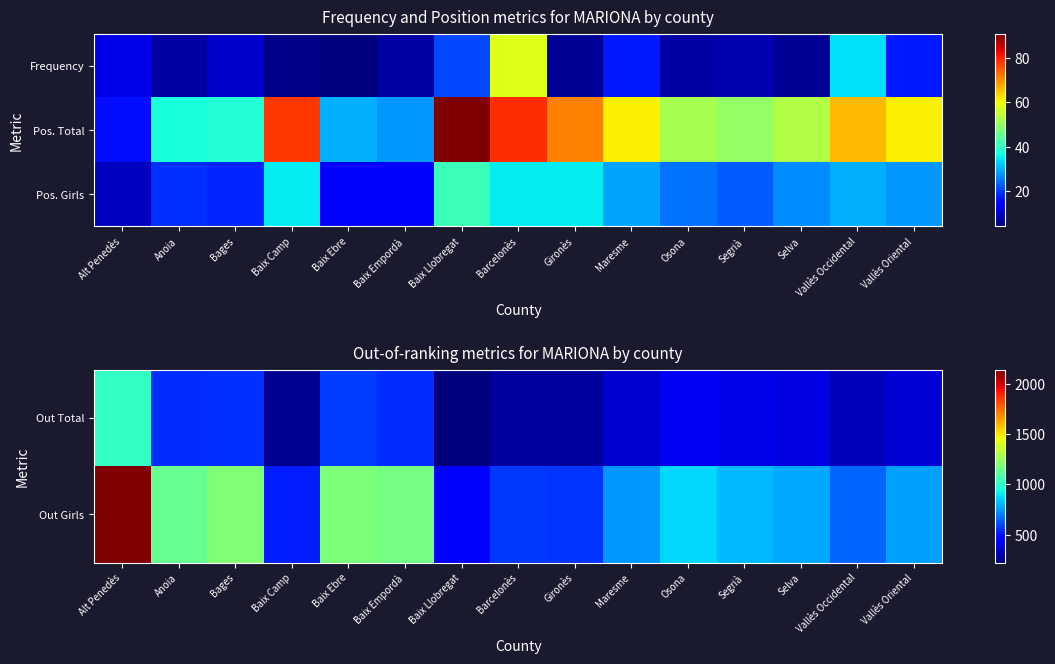

Which series has the widest spread of values?

Out Girls